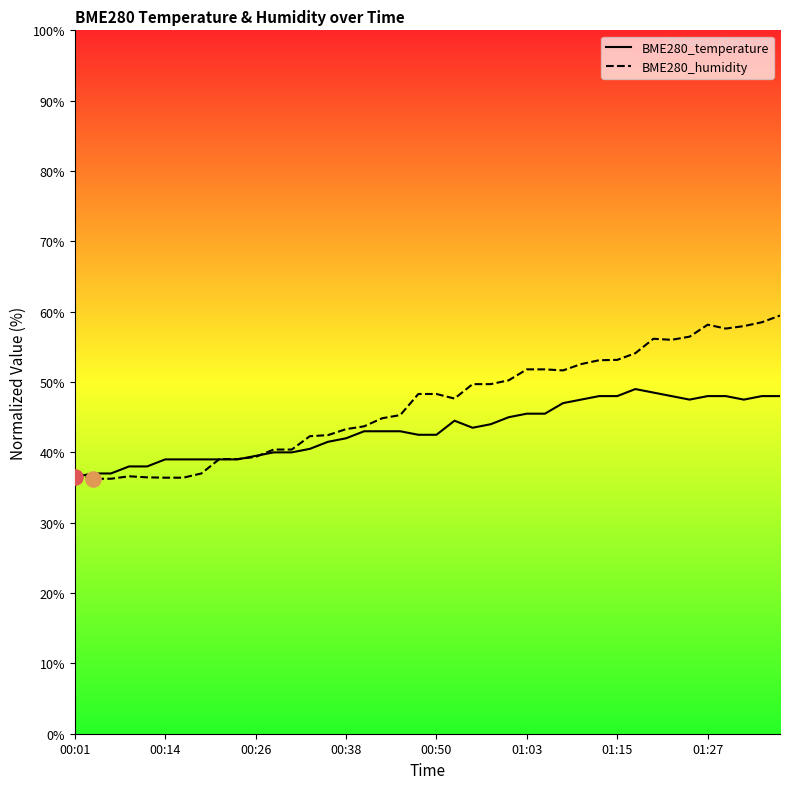

Which series has the largest Y range (max minus min)?

BME280_humidity